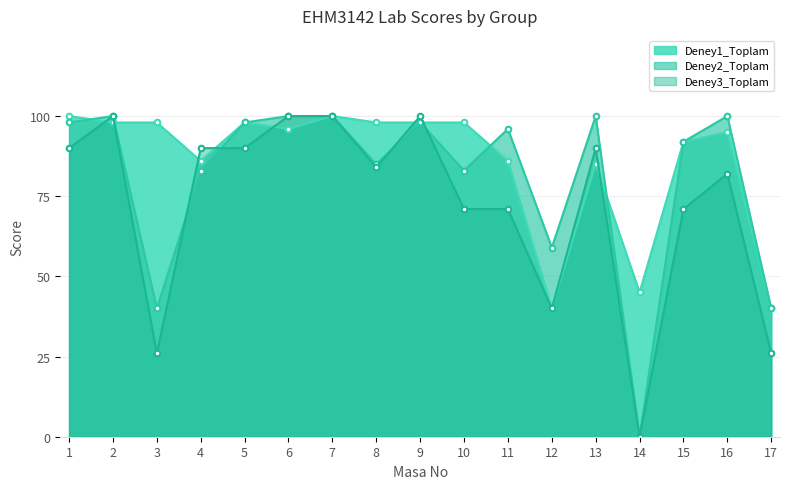

Which series ends up on top after the final intersection of Deney3_Toplam and Deney1_Toplam?

Deney1_Toplam